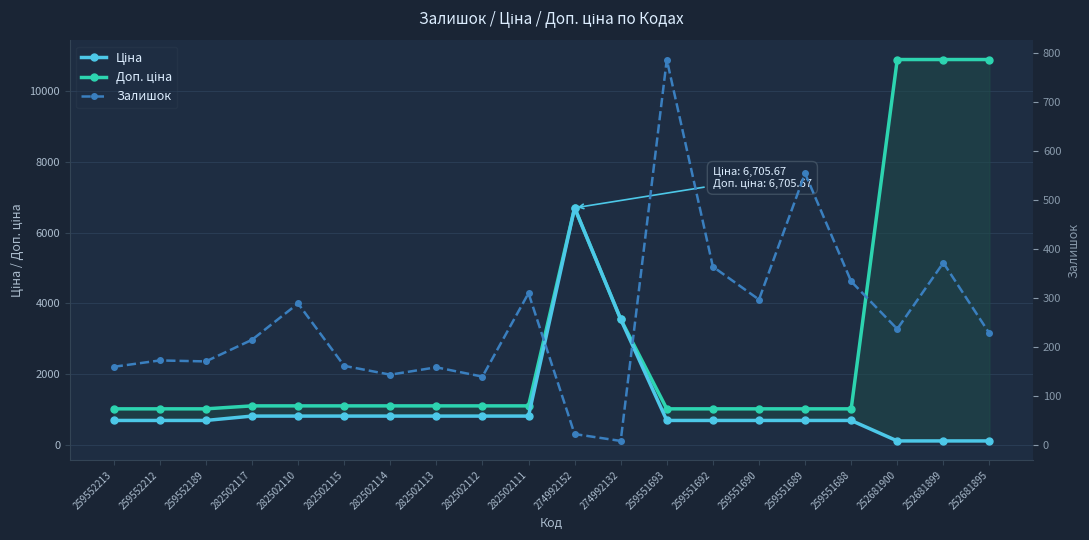

Where does the Ціна series first go above 688?

259552213